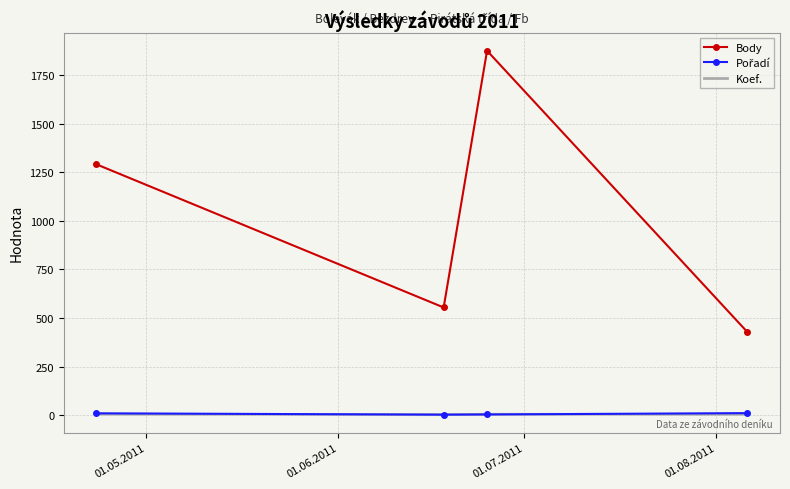

What is the maximum value shown in the chart?

1876